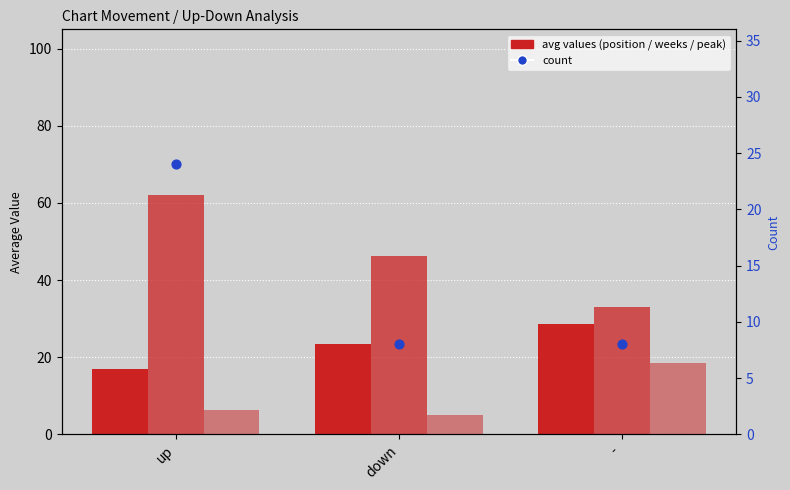

Is the value of Avg Position at down greater than the value of Avg Peak Position at down?

Yes